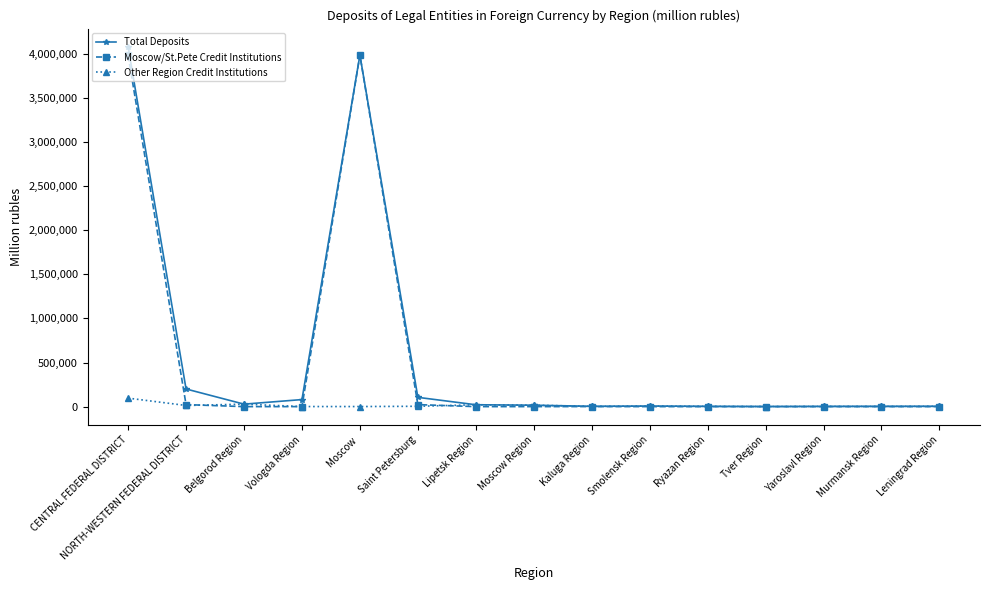

The Moscow/St.Pete Credit Institutions series shows 5263768 at CENTRAL FEDERAL DISTRICT. True or false?

False